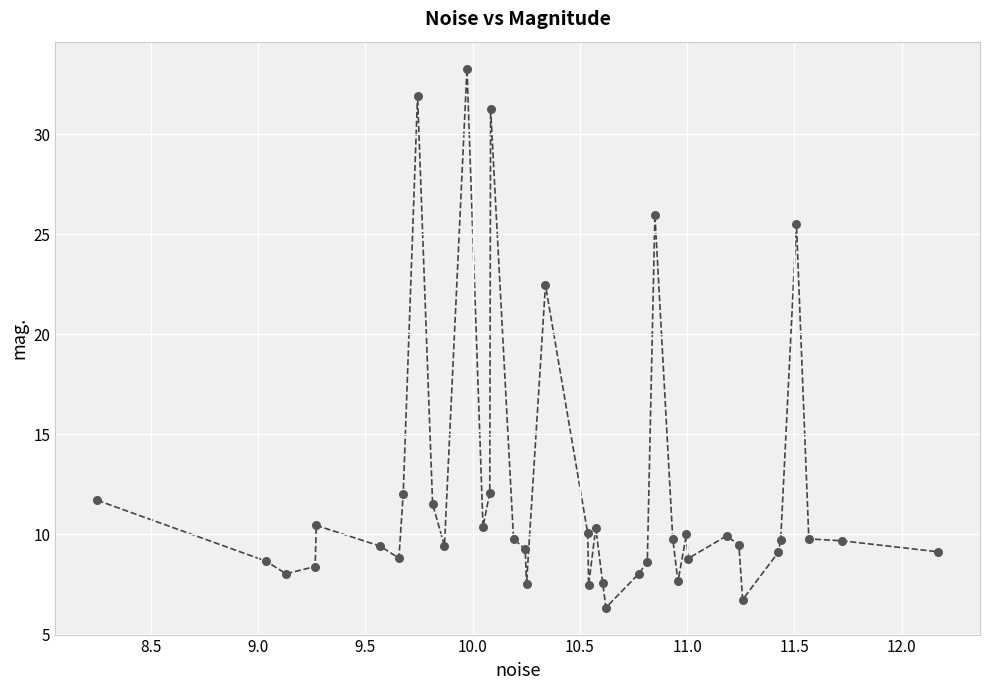

What Y value in the scatter plot is closest to 19?

22.5